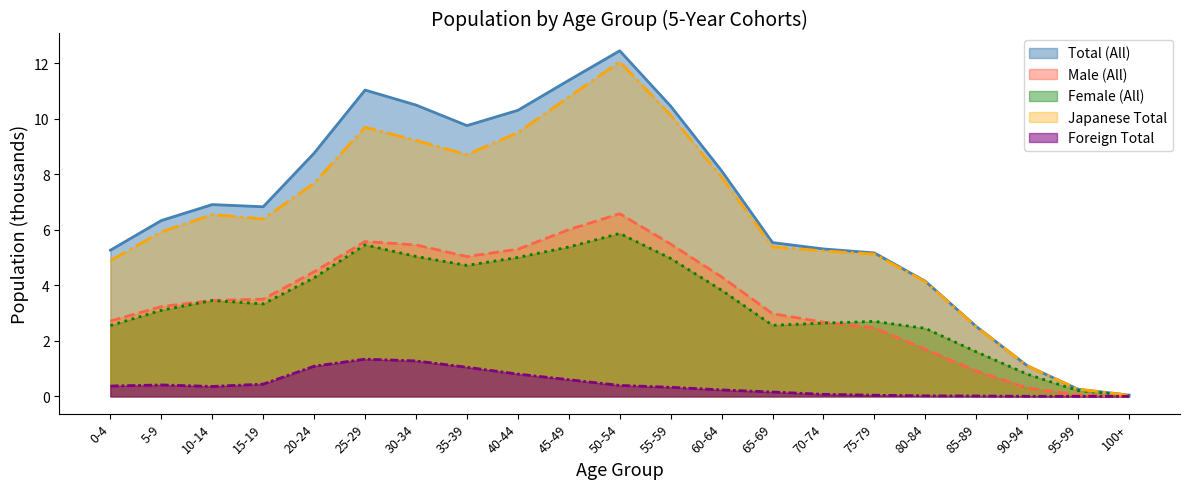

Does the chart display data point markers on the line(s)?

No